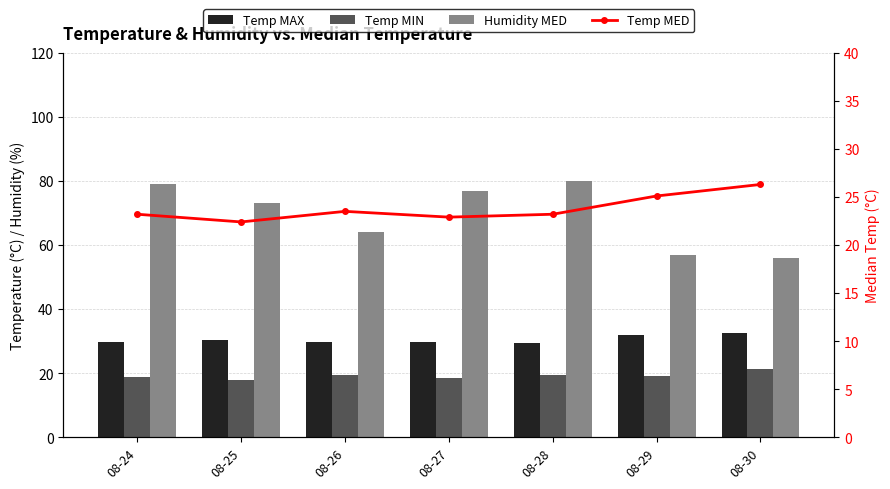

How many Temp MAX values are between 29 and 31?

5